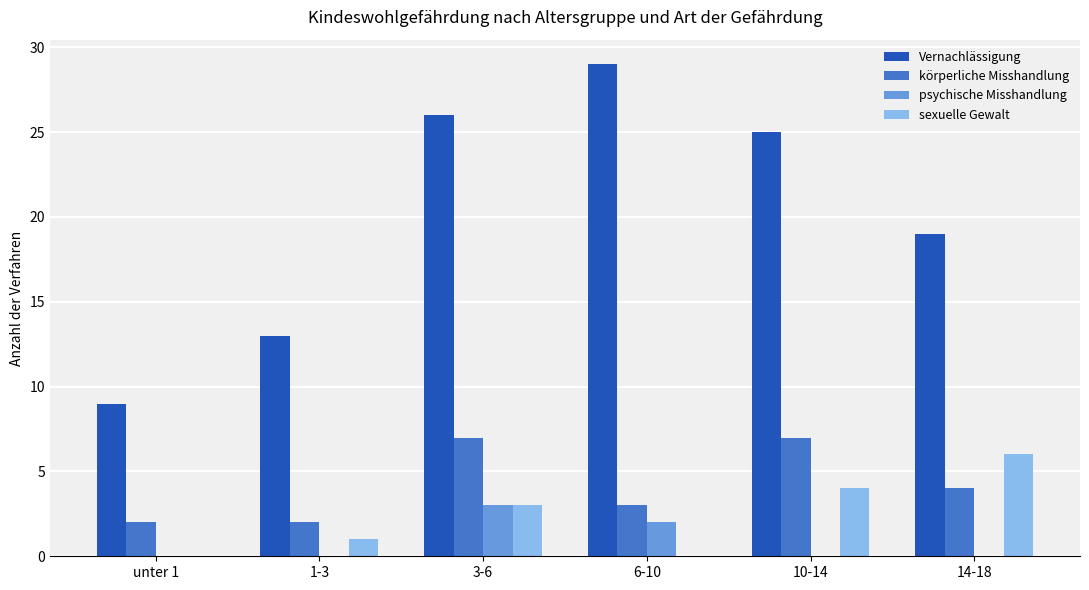

What is the maximum value for Vernachlässigung?

29